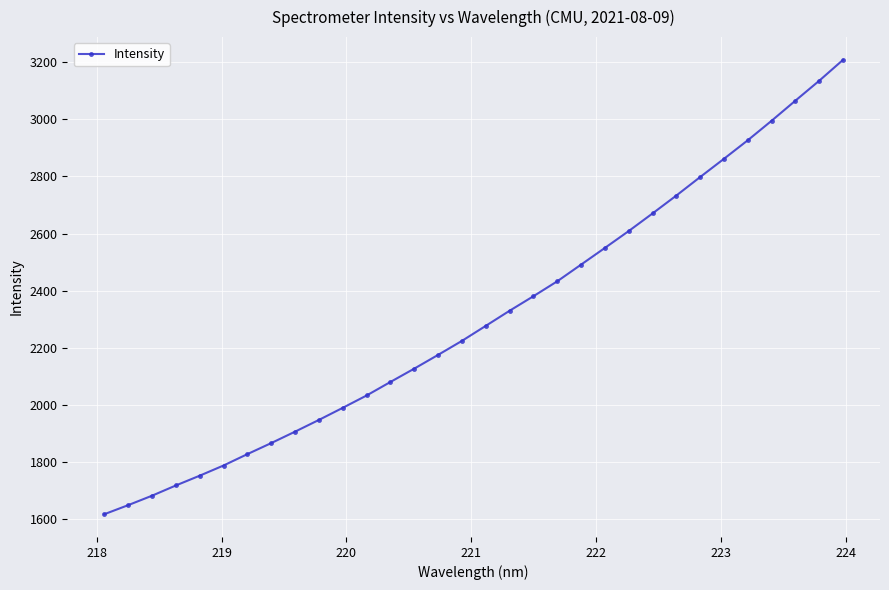

What is the difference between the second highest and second lowest values?

1484.9